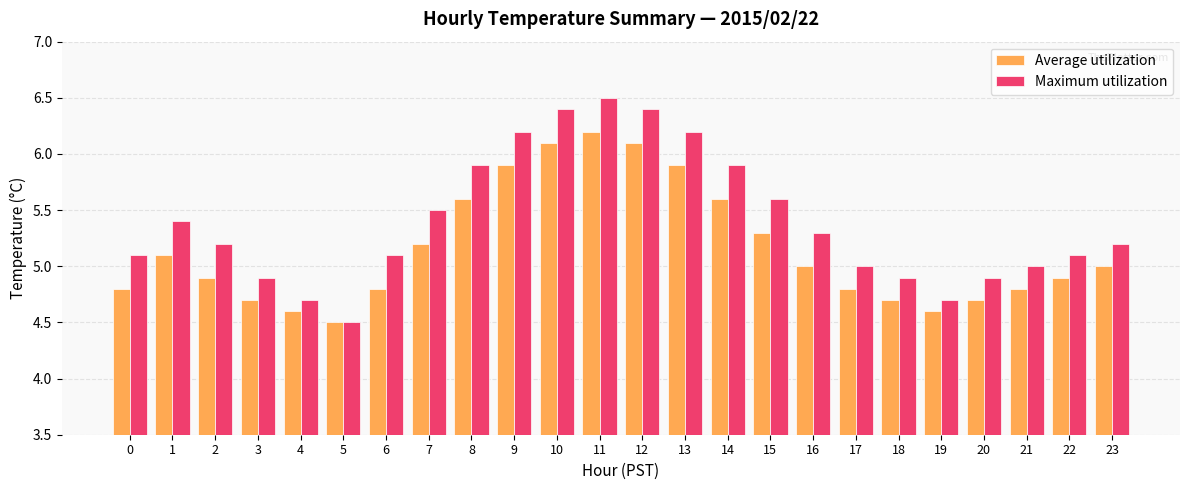

Are the bars horizontal?

No